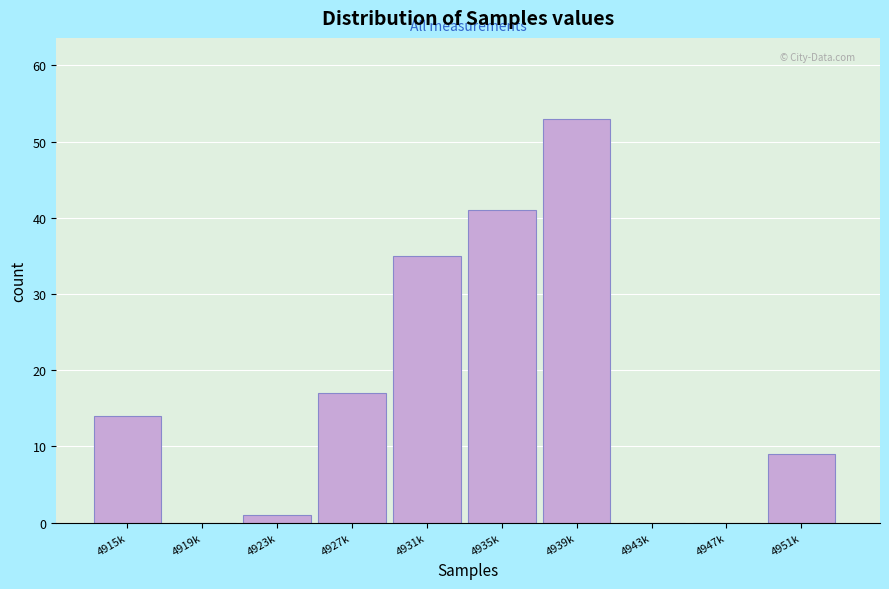

Reading left to right, transcribe all the data shown in this chart.

4915k=14	4919k=0	4923k=1	4927k=17	4931k=35	4935k=41	4939k=53	4943k=0	4947k=0	4951k=9